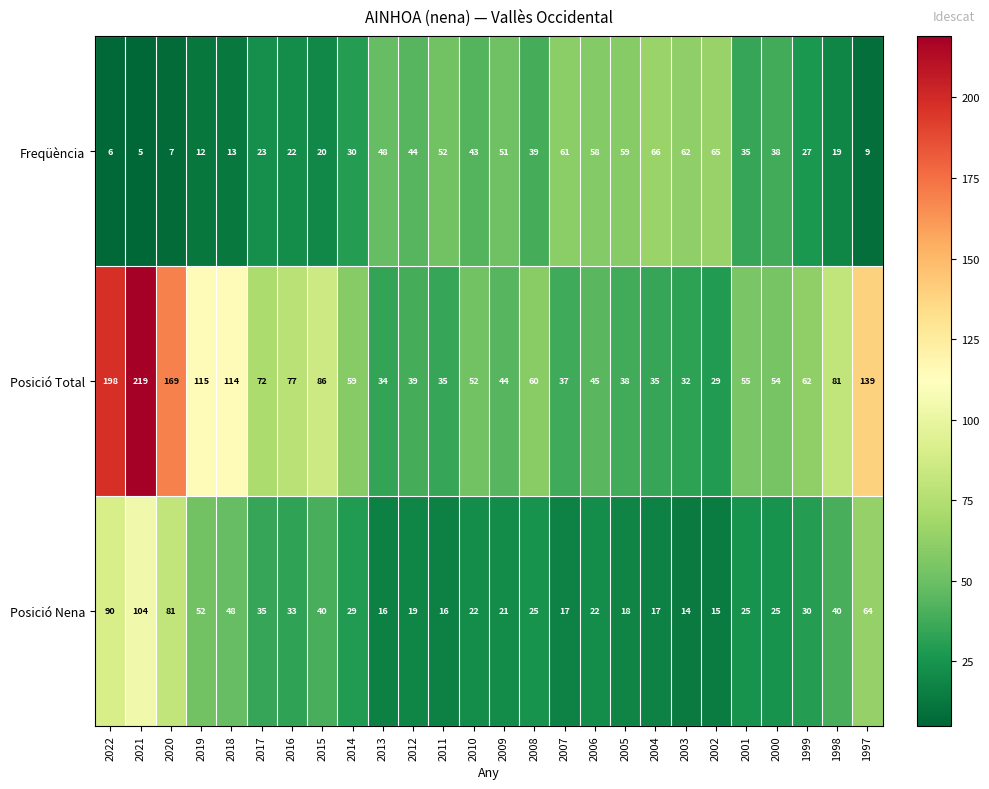

Rank the series at 2017 from highest to lowest value.

Posició Total, Posició Nena, Freqüència